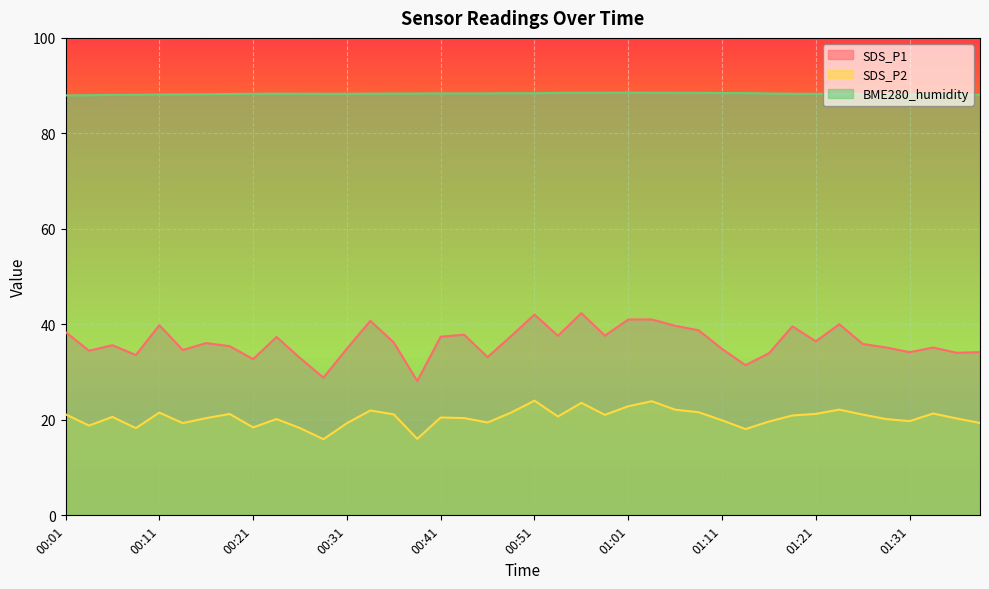

True or false: SDS_P2 has a value of 19.4 at 00:46.

True